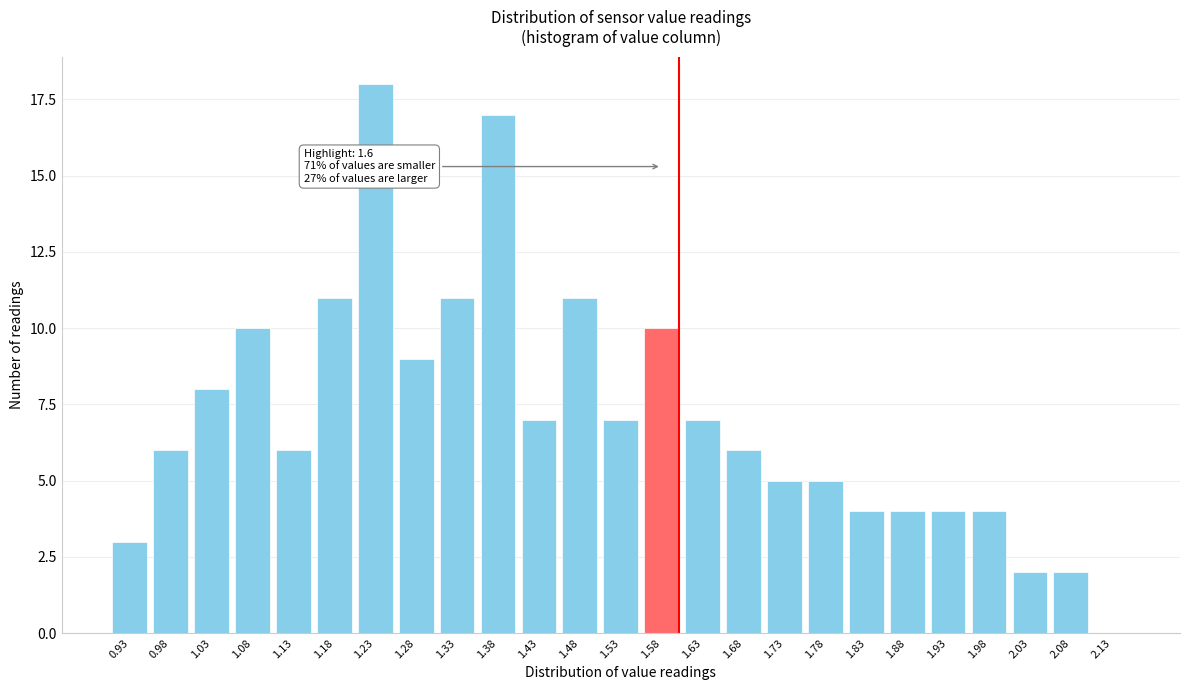

Reading right to left, list all the values displayed in this chart.

2.13=0	2.08=2	2.03=2	1.98=4	1.93=4	1.88=4	1.83=4	1.78=5	1.73=5	1.68=6	1.63=7	1.58=10	1.53=7	1.48=11	1.43=7	1.38=17	1.33=11	1.28=9	1.23=18	1.18=11	1.13=6	1.08=10	1.03=8	0.98=6	0.93=3